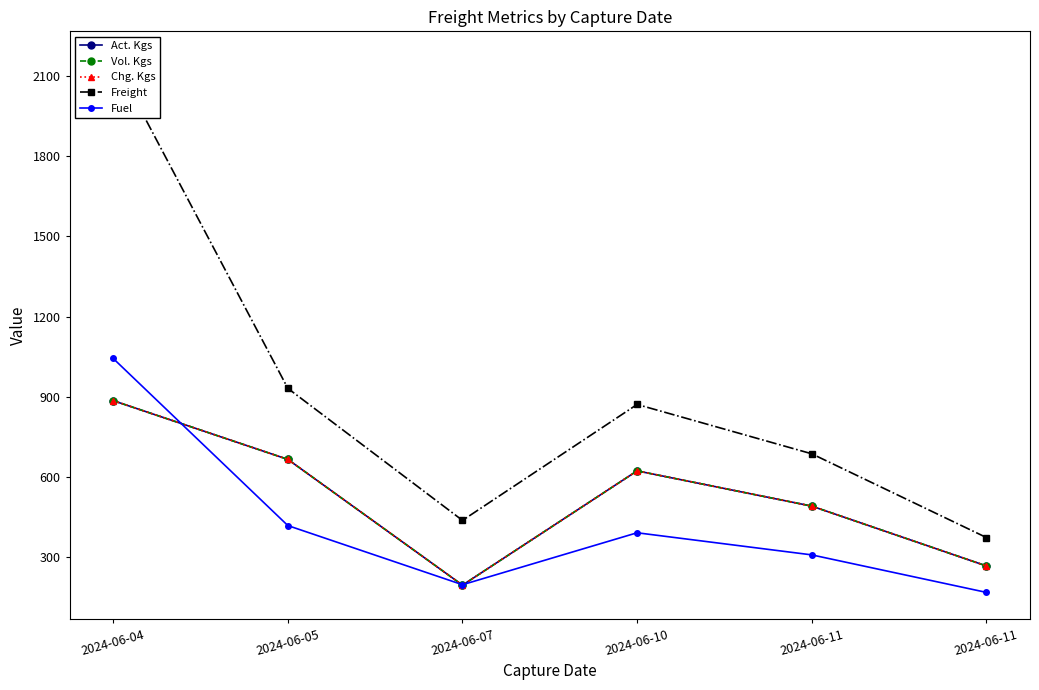

True or false: Chg. Kgs and Act. Kgs intersect in this chart.

False